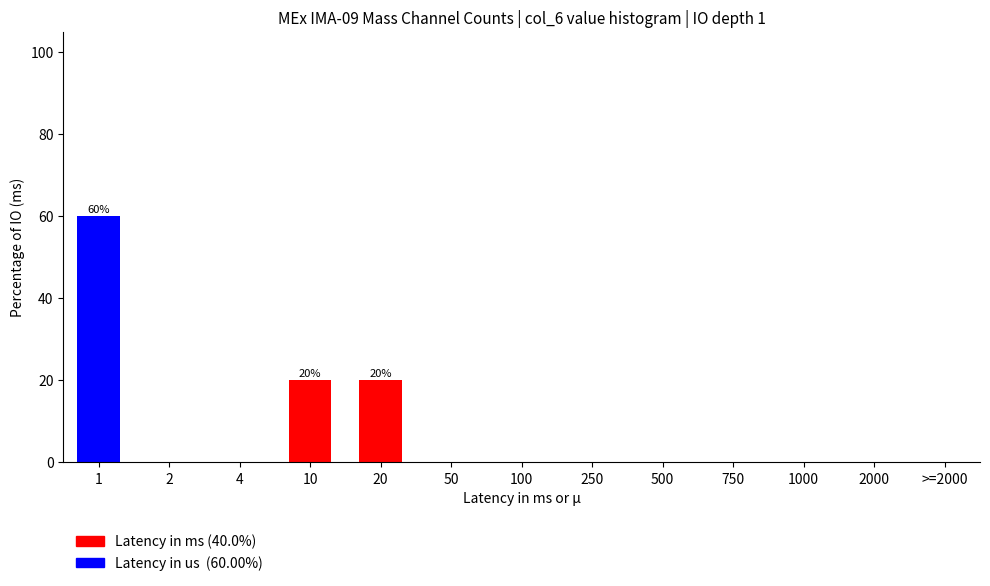

Reading left to right, what are the values for Latency in ms (40.0%)?

1=0	2=0	4=0	10=20	20=20	50=0	100=0	250=0	500=0	750=0	1000=0	2000=0	>=2000=0